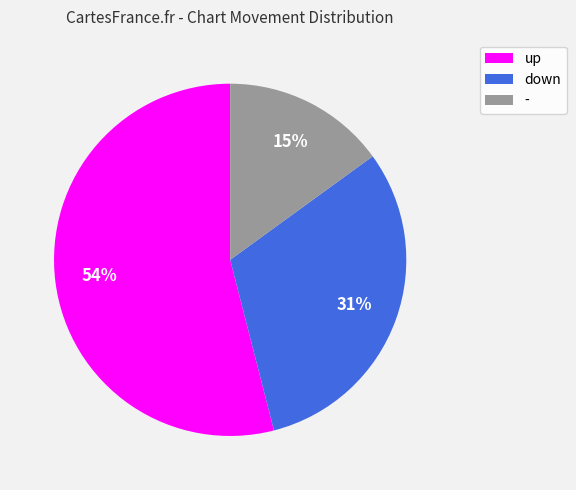

Approximately how many times larger is the value at up compared to -?

3.6